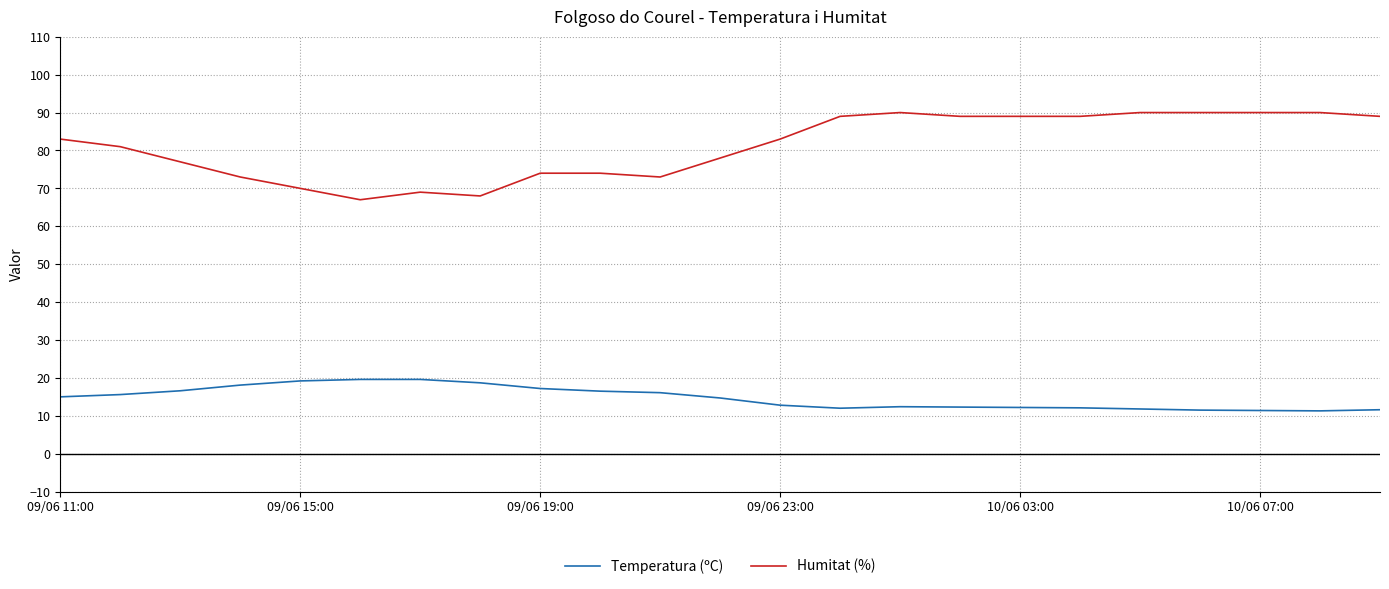

Which series has the widest spread of values?

Humitat (%)